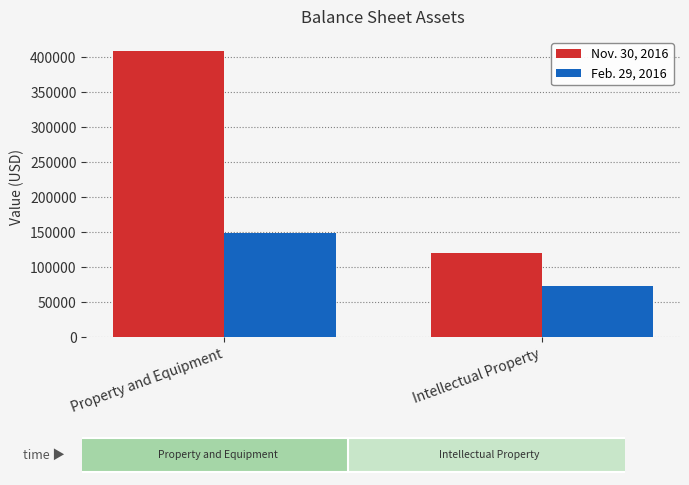

Reading right to left, list all the values displayed in this chart.

Nov. 30, 2016: 121155	408566
Feb. 29, 2016: 73471	149609